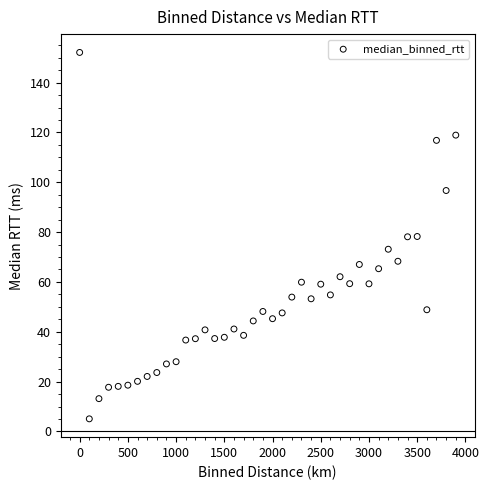

What is the range of Y values (max minus min)?

147.1